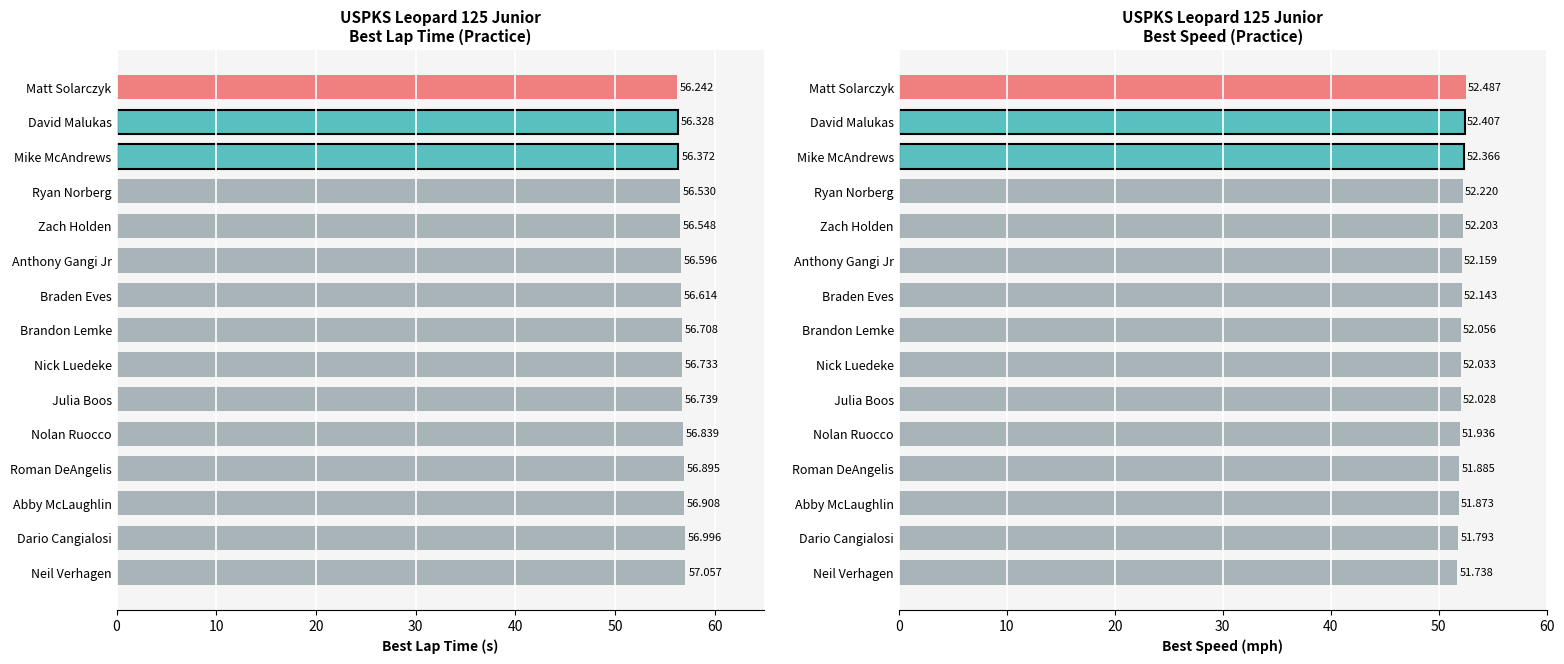

What is the value of the Best Lap time bar at the 14th from the left?

57.0